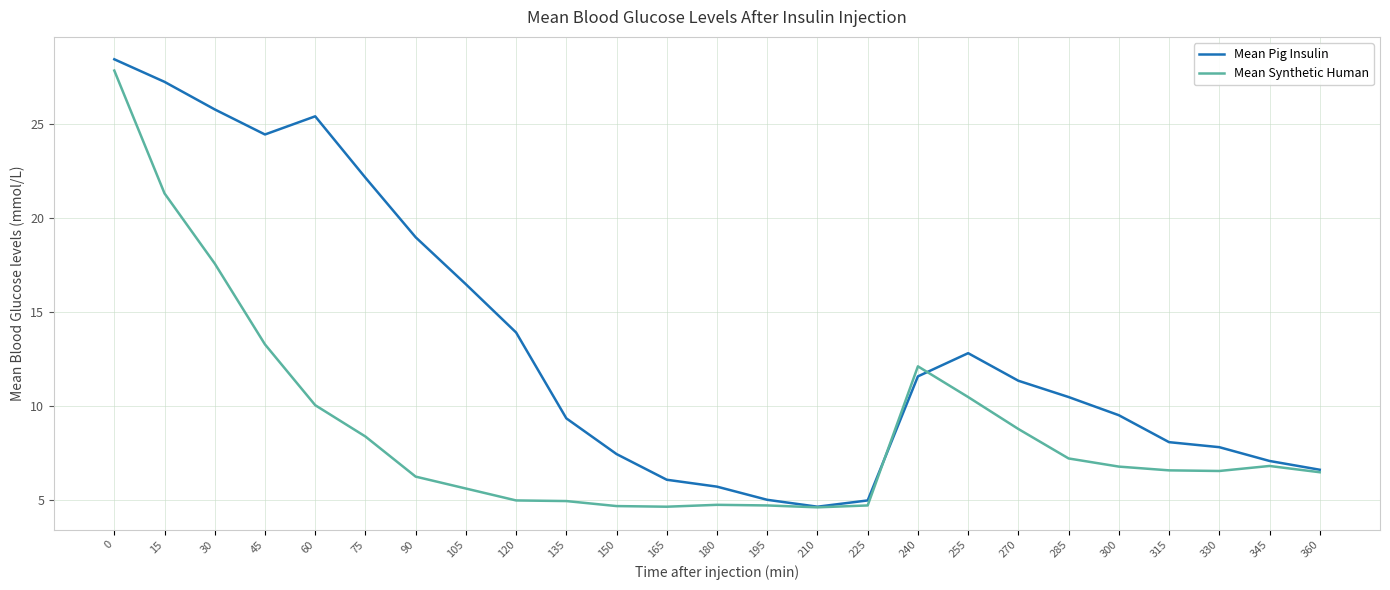

Does the chart have visible grid lines?

Yes